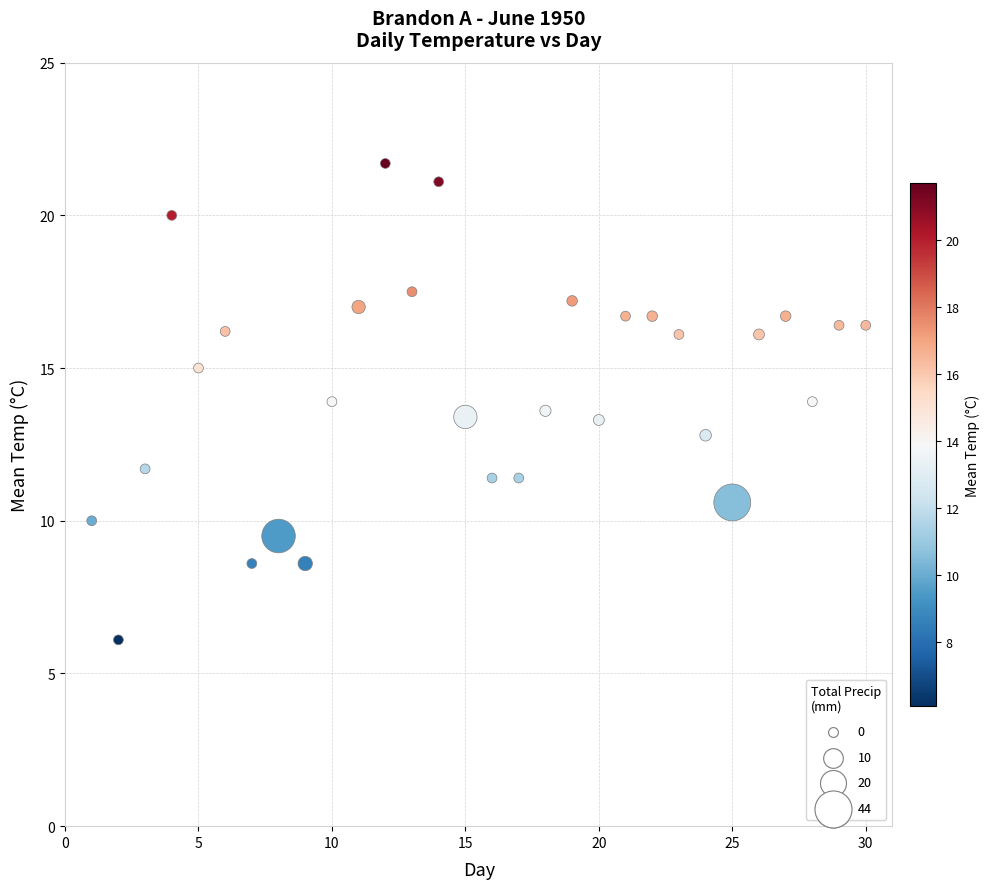

What is the range of Y values (max minus min)?

15.6